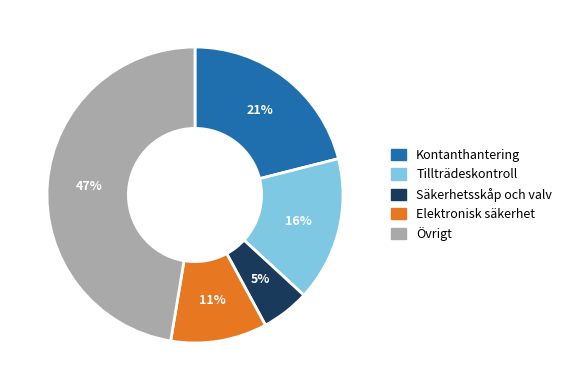

Count the number of slices in the pie.

5